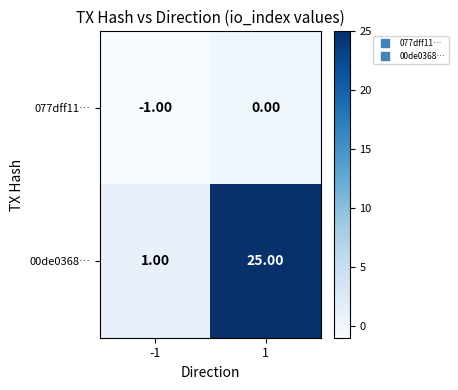

What is the total value across all series at 1?

25